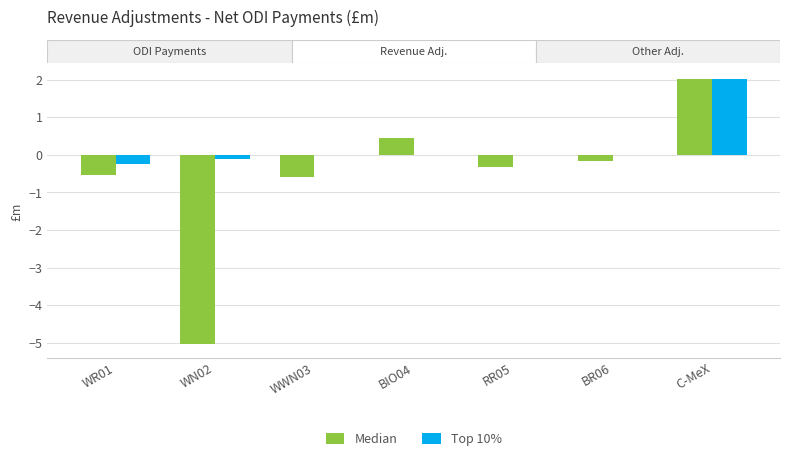

How many groups of bars are there?

7